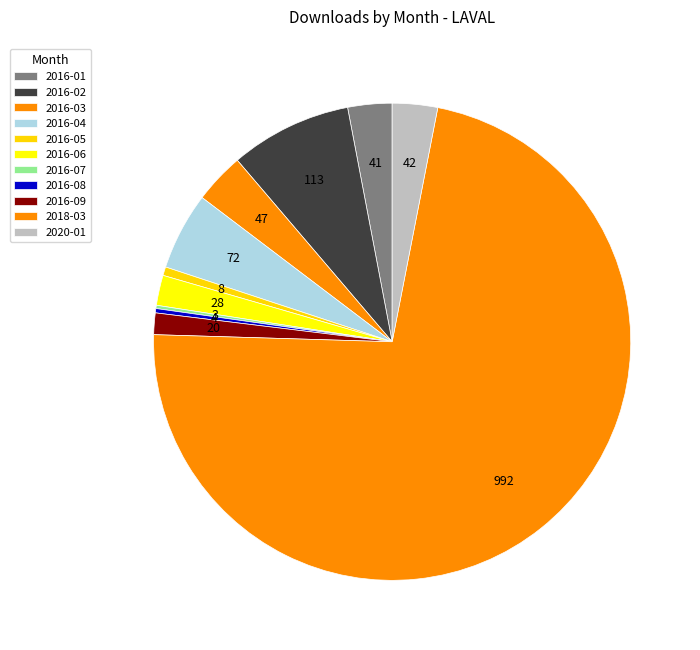

Is there any slice that represents more than half of the pie?

Yes